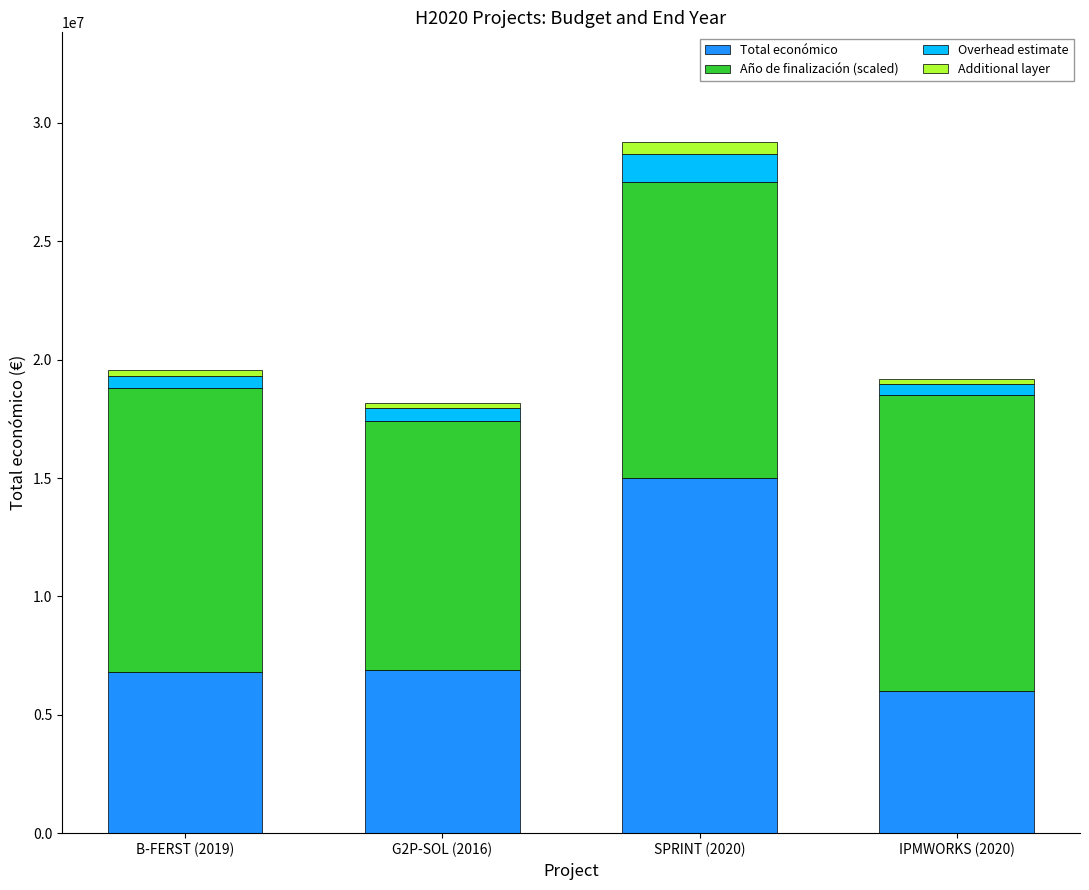

How many categories are shown in the chart?

4